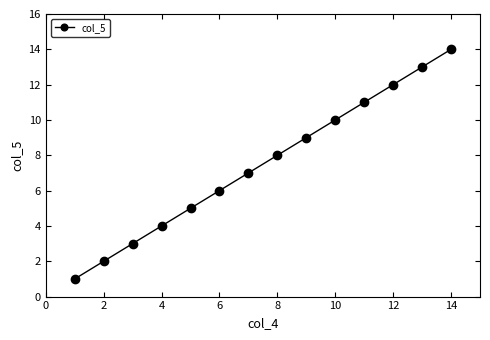

What is the greatest value displayed?

14